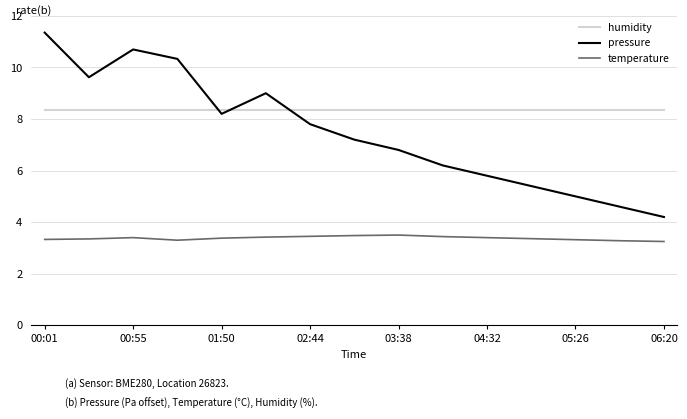

True or false: temperature and pressure cross at least once.

False